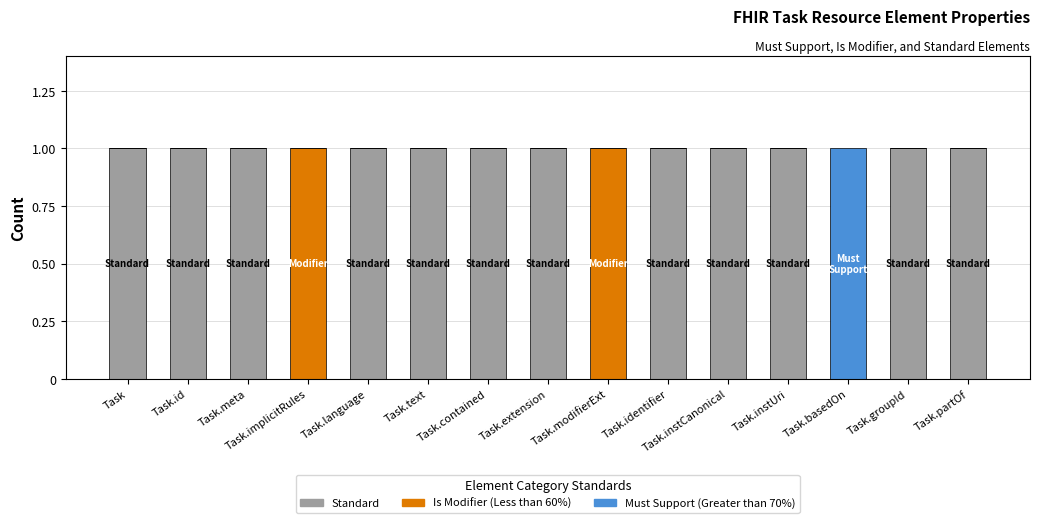

What is the label of the 15th bar from the left?

Task.partOf